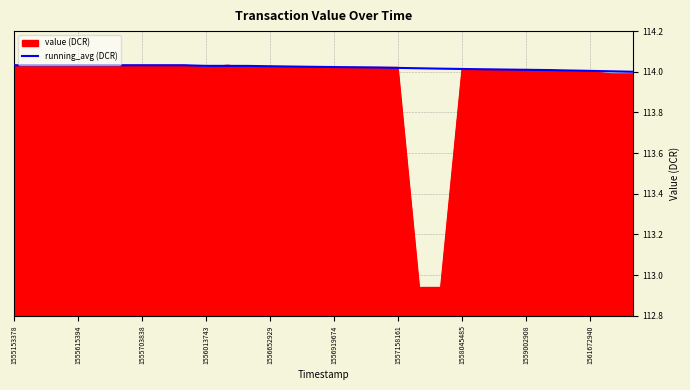

Which series has the largest total across all categories?

running_avg (DCR)